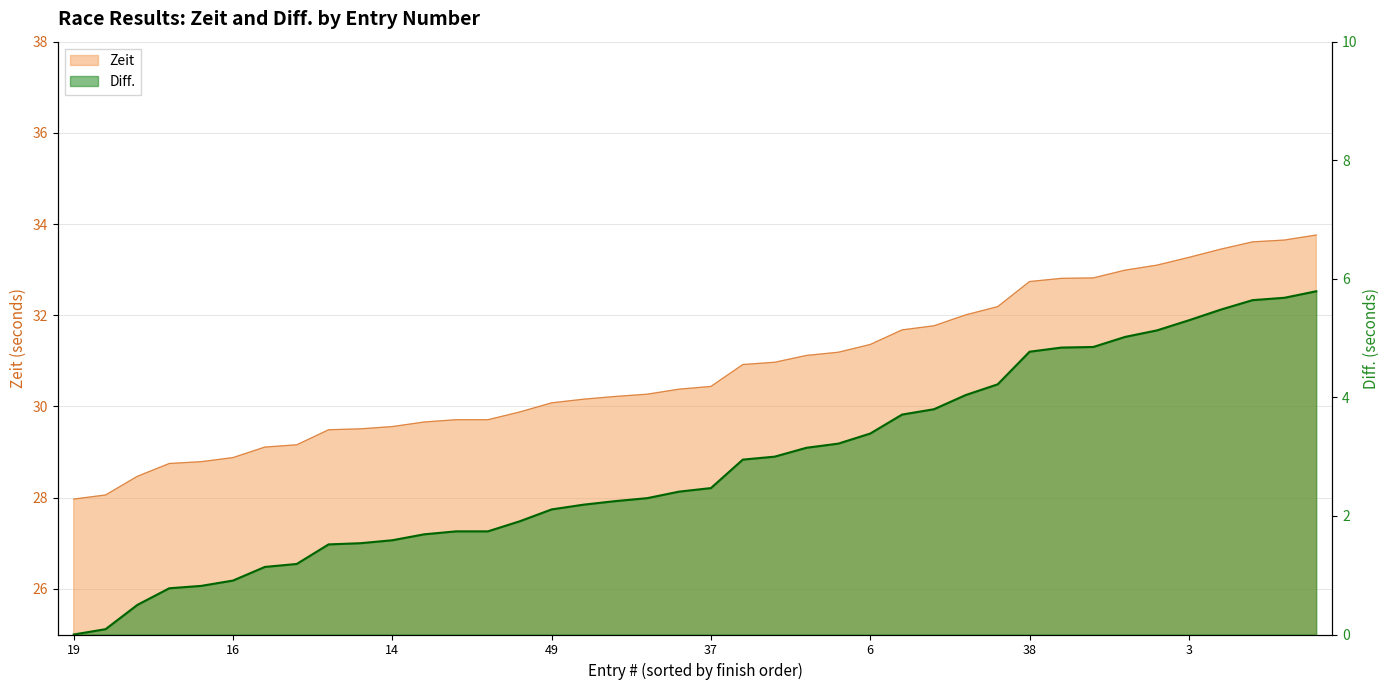

Reading right to left, list all the values displayed in this chart.

Zeit: 33.8	33.6	33.6	33.5	33.3	33.1	33.0	32.8	32.8	32.7	32.2	32.0	31.8	31.7	31.4	31.2	31.1	31.0	30.9	30.4	30.4	30.3	30.2	30.2	30.1	29.9	29.7	29.7	29.7	29.6	29.5	29.5	29.2	29.1	28.9	28.8	28.8	28.5	28.1	28.0
Diff.: 5.8	5.7	5.6	5.5	5.3	5.1	5.0	4.8	4.8	4.8	4.2	4.0	3.8	3.7	3.4	3.2	3.1	3.0	3.0	2.5	2.4	2.3	2.2	2.2	2.1	1.9	1.7	1.7	1.7	1.6	1.5	1.5	1.2	1.1	0.9	0.8	0.8	0.5	0.1	0.0